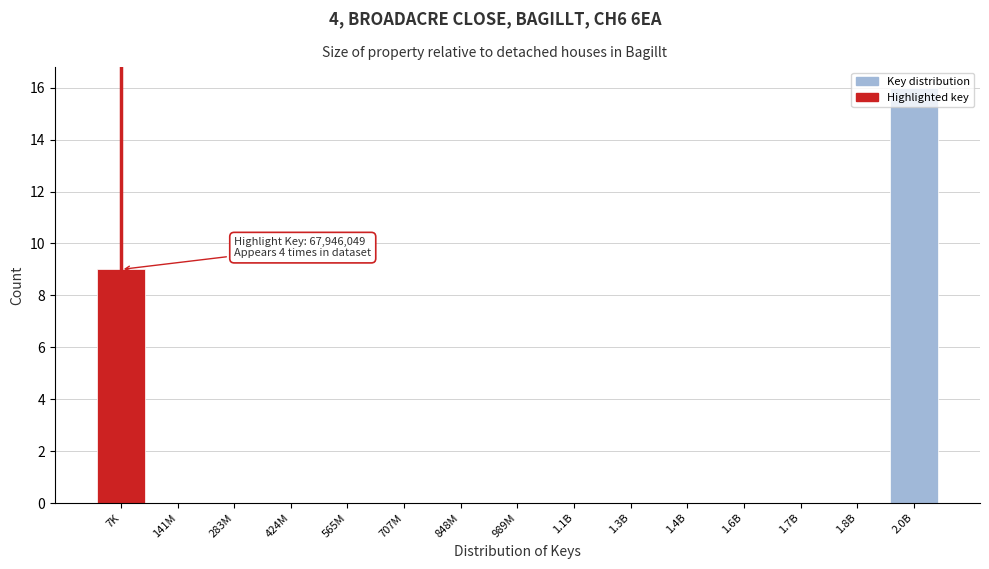

The chart shows a value of 11 at 1.8B. True or false?

False